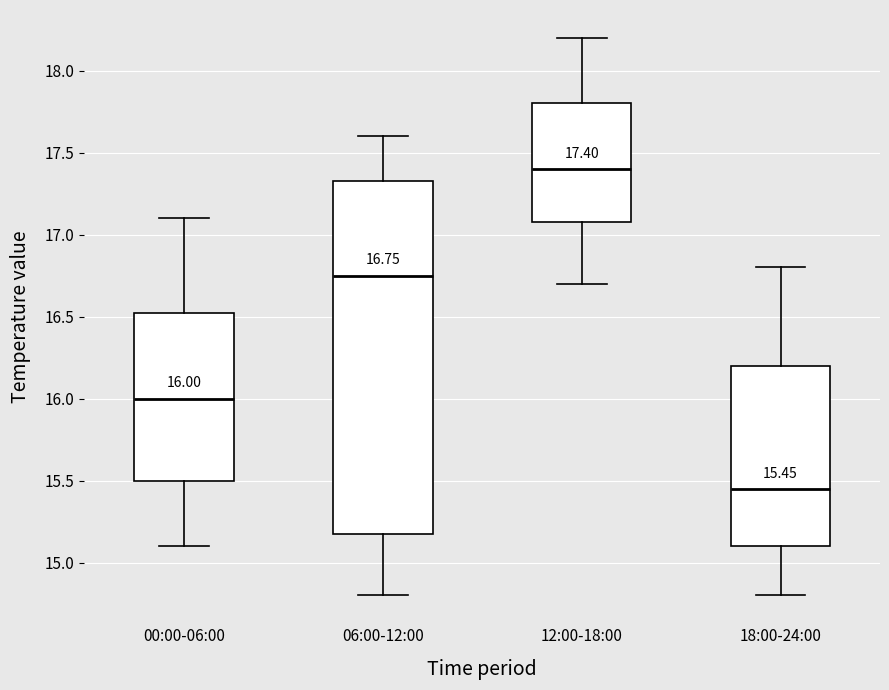

Which box is the tallest, from its lower edge to its upper edge?

06:00-12:00